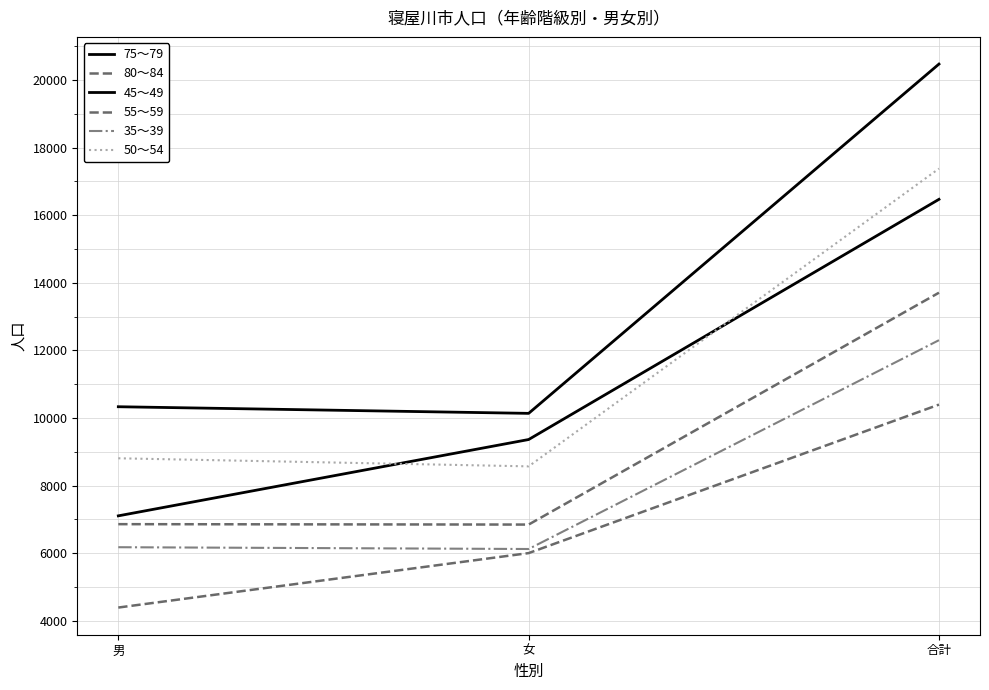

How many lines are shown in the chart?

6